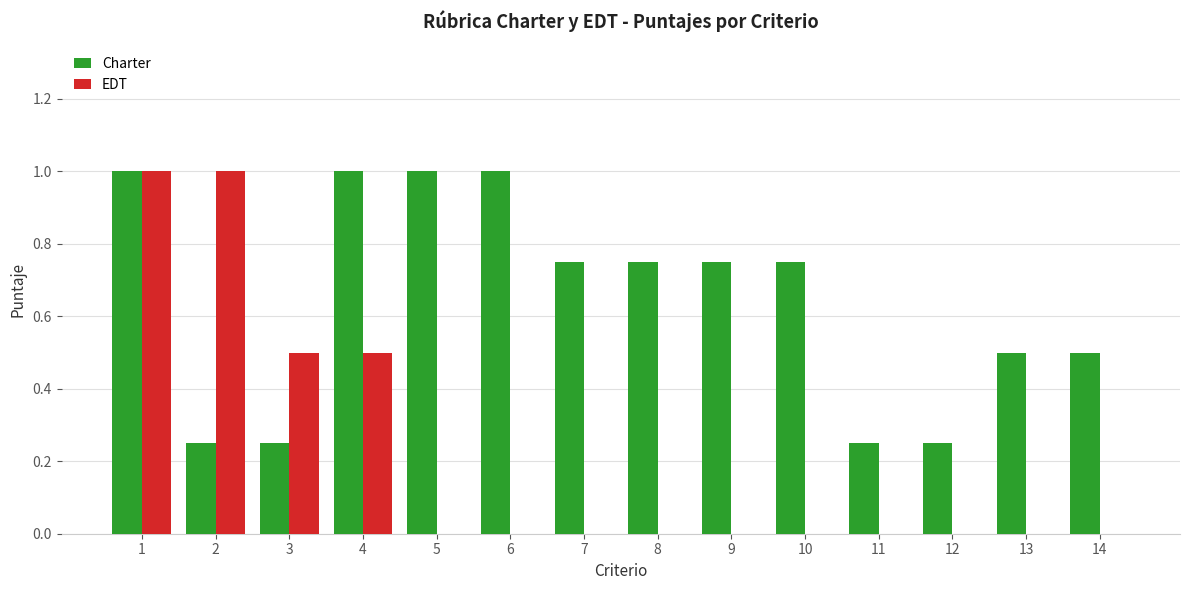

What is the sum of all Charter values?

9.0